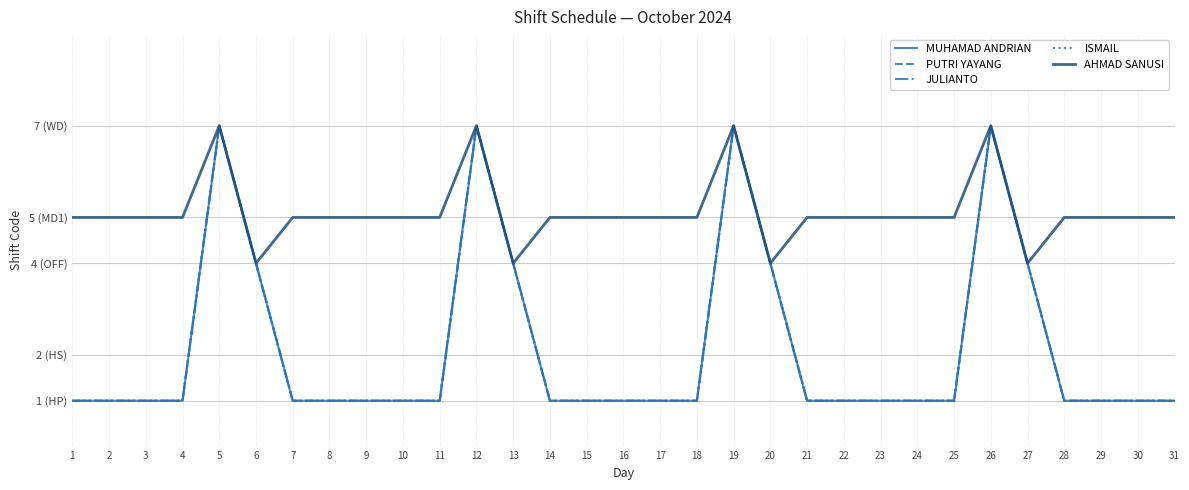

What is the difference between the maximum and second lowest values in the JULIANTO series?

6